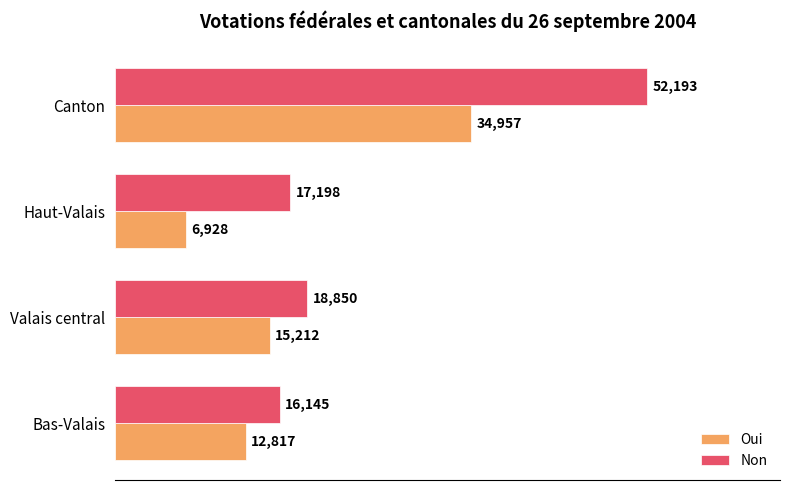

List the series in order of their overall mean, highest first.

Non, Oui